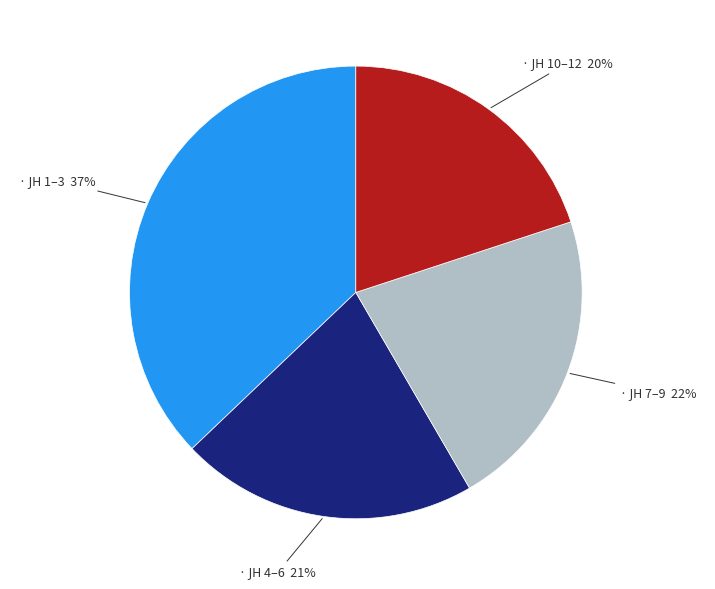

Does any single category account for the majority?

No